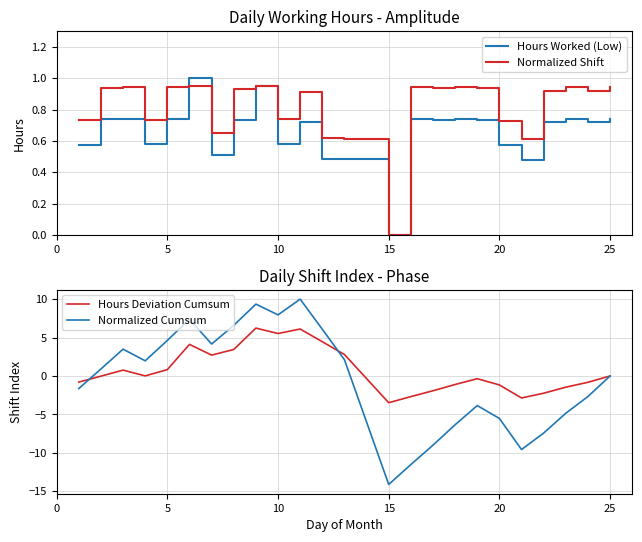

At which label is Hours Worked (Low) closest to 0?

15